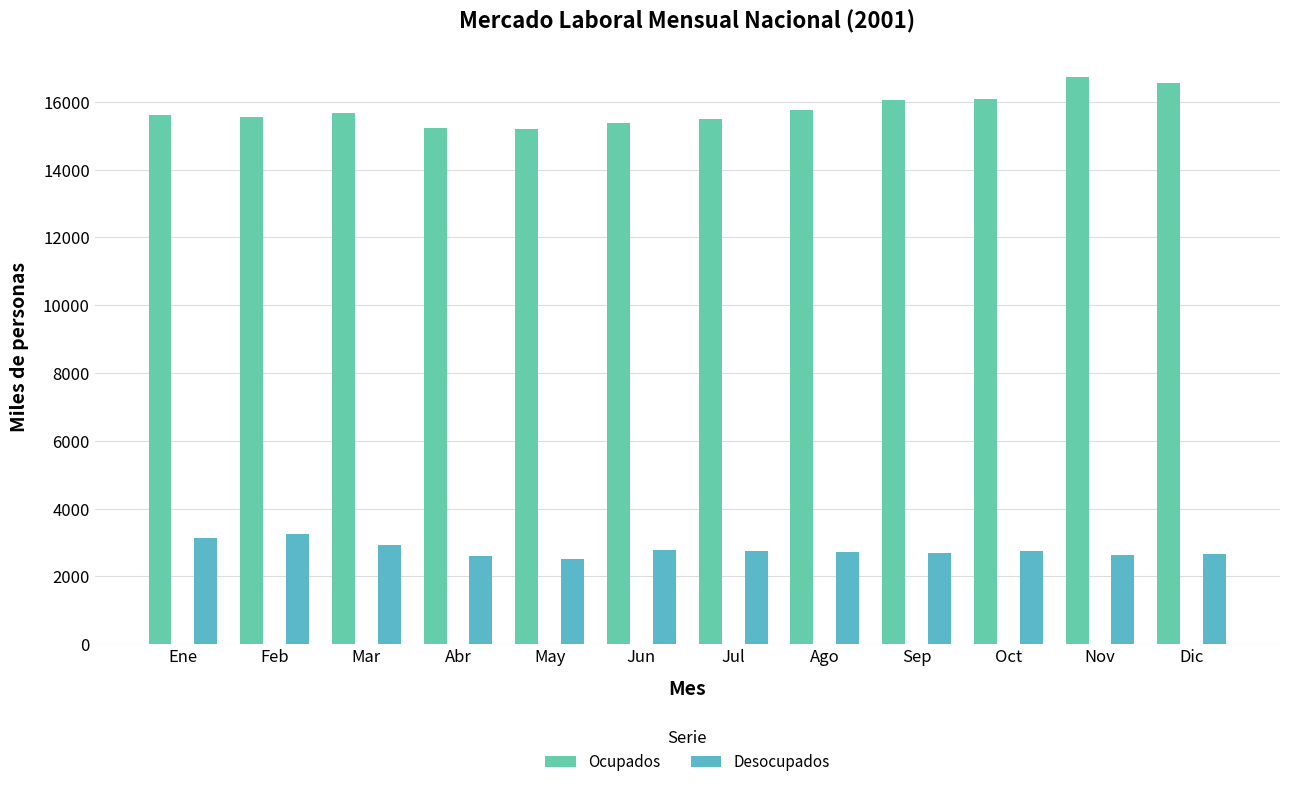

Reading right to left, list all the values displayed in this chart.

Ocupados: 16549.6	16731.9	16075.2	16070.2	15765.9	15491.7	15368.7	15188.9	15231.5	15670.5	15557.0	15620.4
Desocupados: 2658.2	2622.9	2745.0	2677.2	2718.6	2738.5	2761.6	2519.2	2601.9	2919.6	3256.0	3130.4